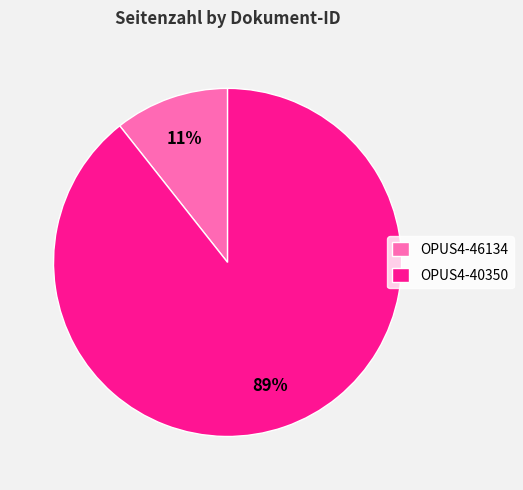

Which slice is the largest?

OPUS4-40350